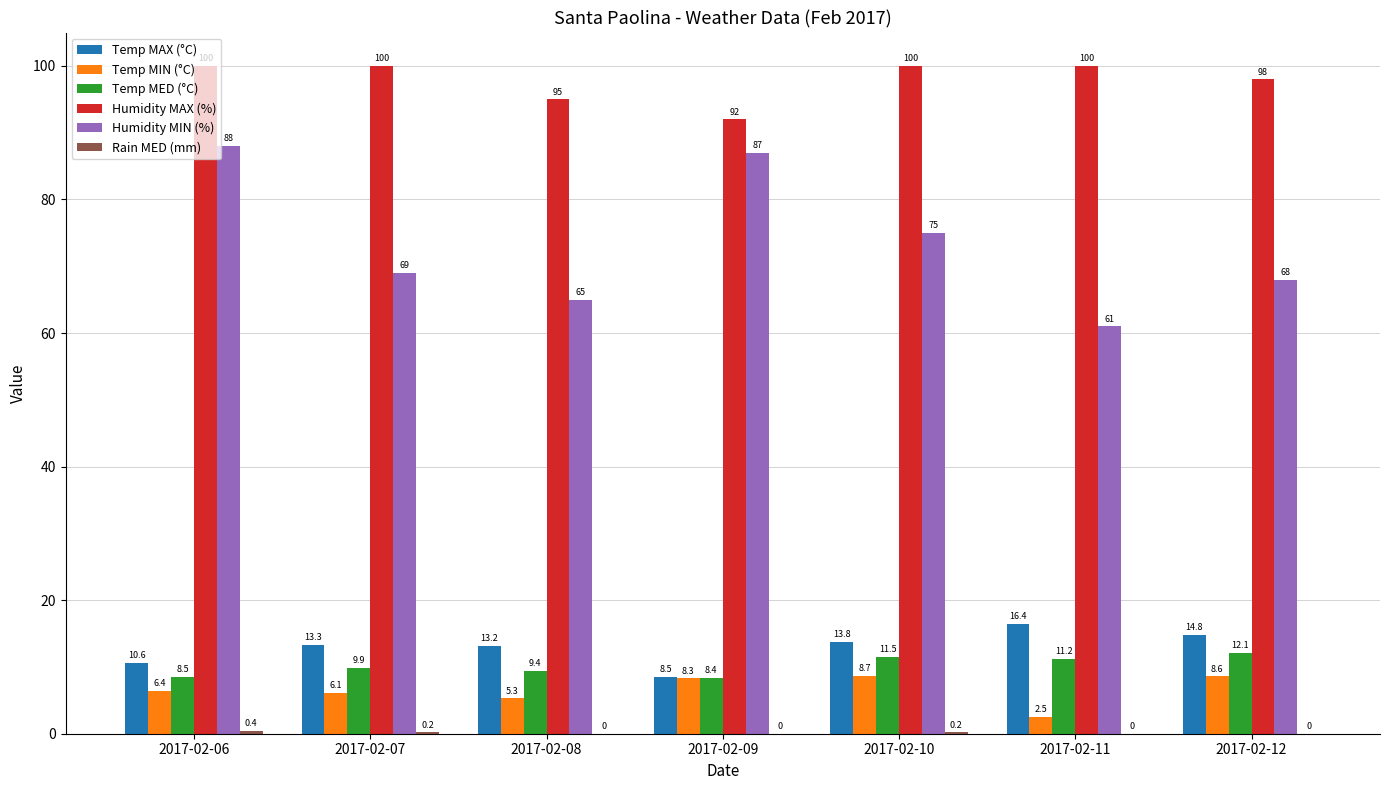

At which label does Temp MED (°C) reach its peak?

2017-02-12